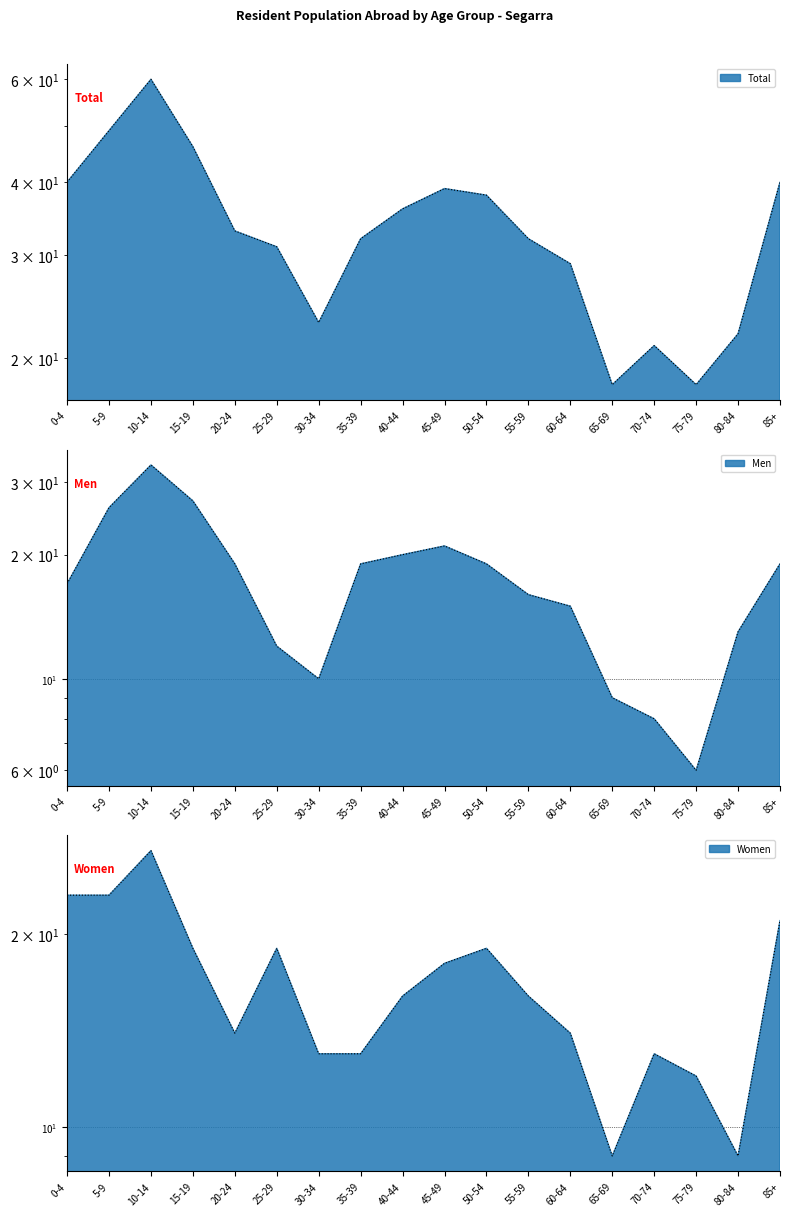

Rank the series at 35-39 from highest to lowest value.

Total, Men, Women